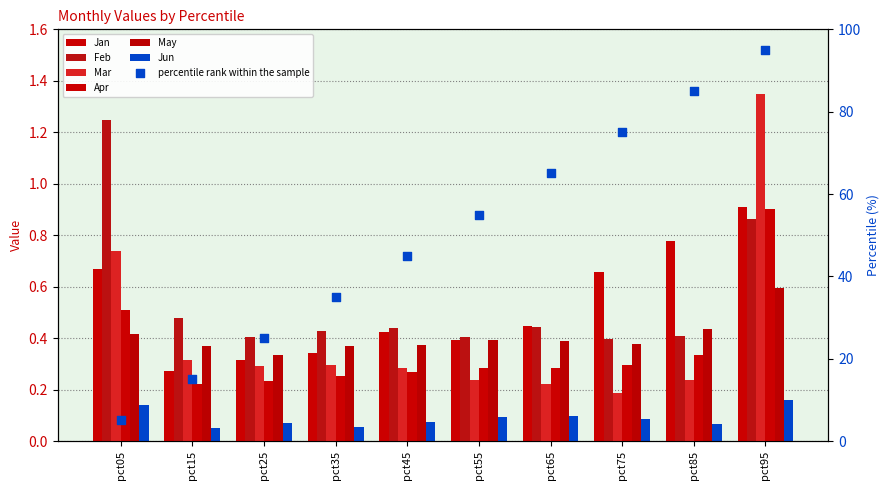

At which category is the sum across all series the highest?

pct95